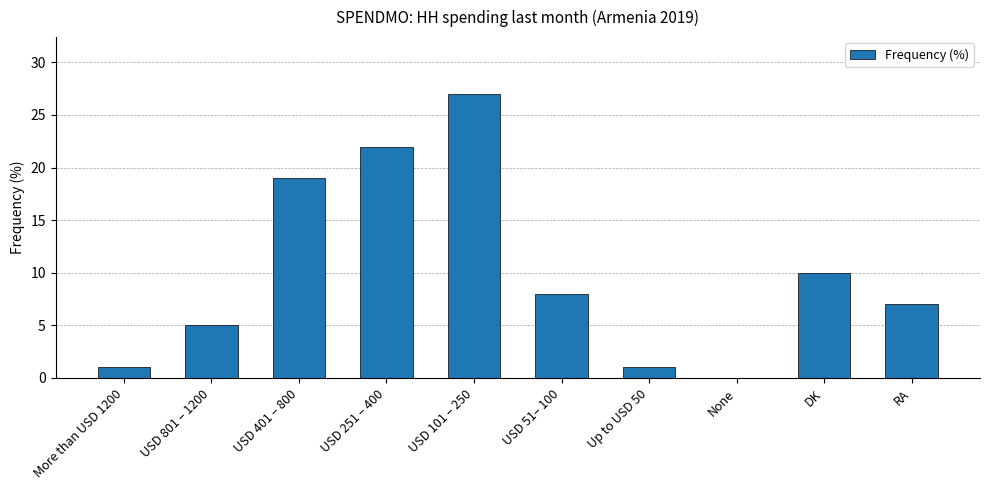

Read the value at USD 401 – 800.

19